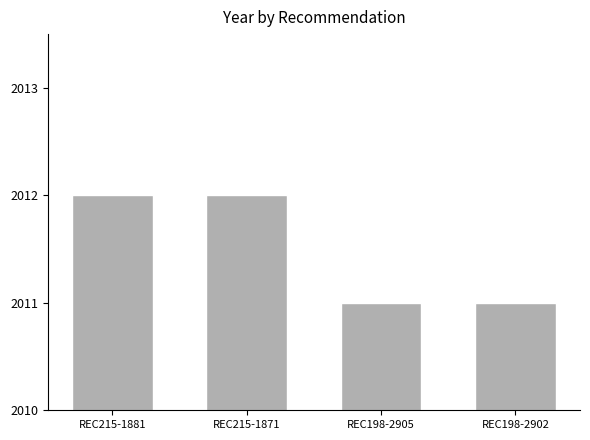

What is the difference between the second highest and minimum values?

1